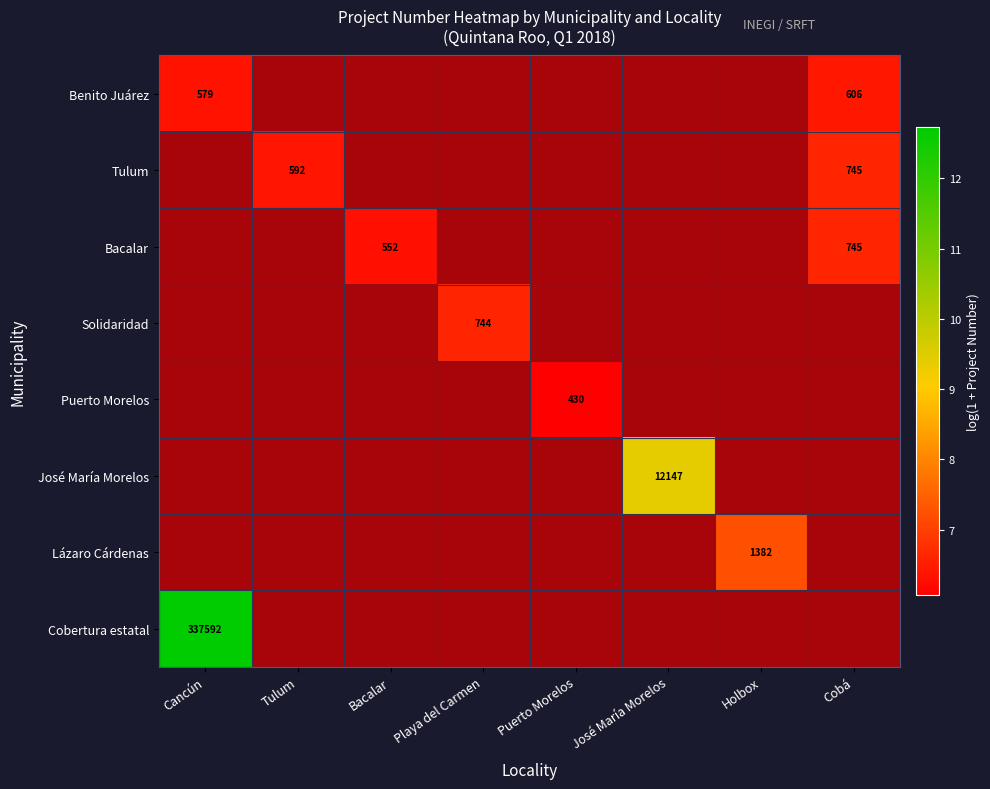

At which category does the chart reach its minimum across all series?

Tulum